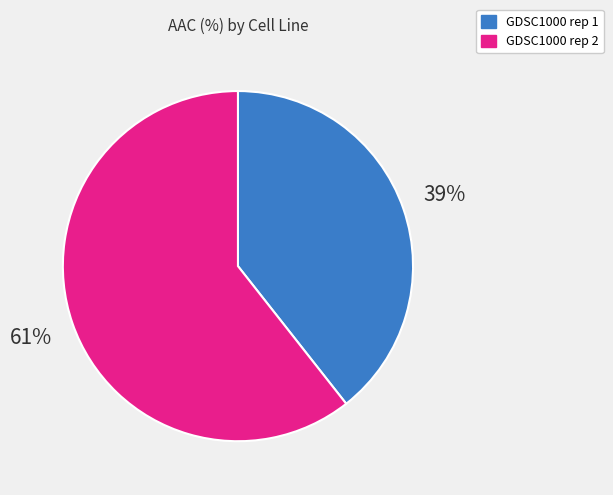

Is it true that GDSC1000 rep 1 is 26% of the pie?

False